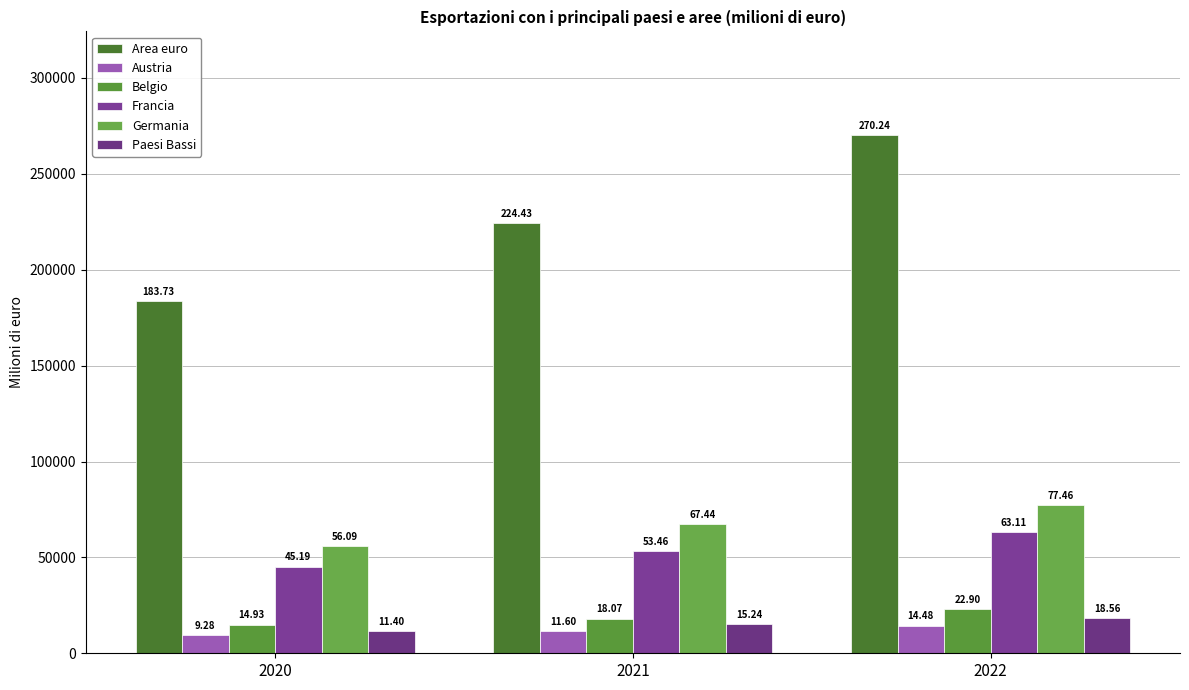

At which label does Francia first exceed 53455?

2021